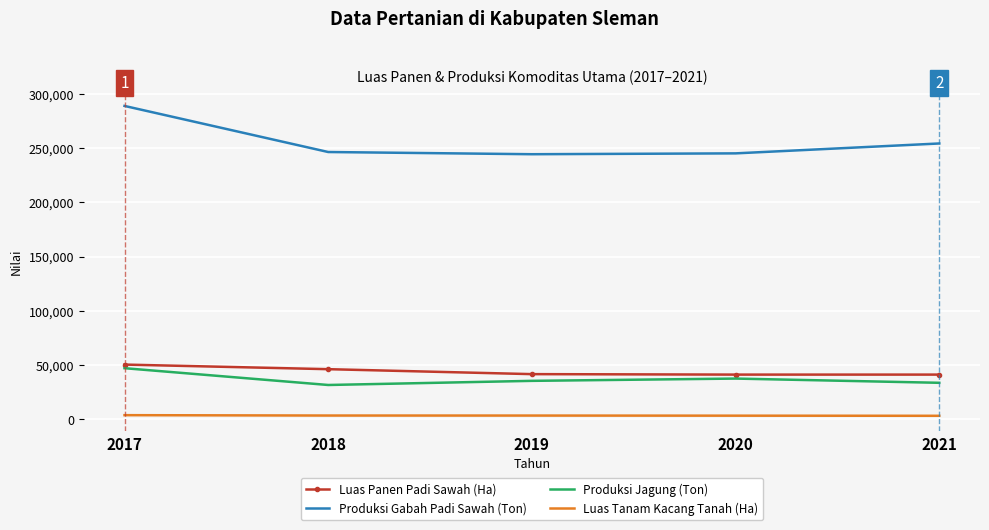

True or false: Produksi Gabah Padi Sawah (Ton) has a value of 245292.0 at 2020.

True